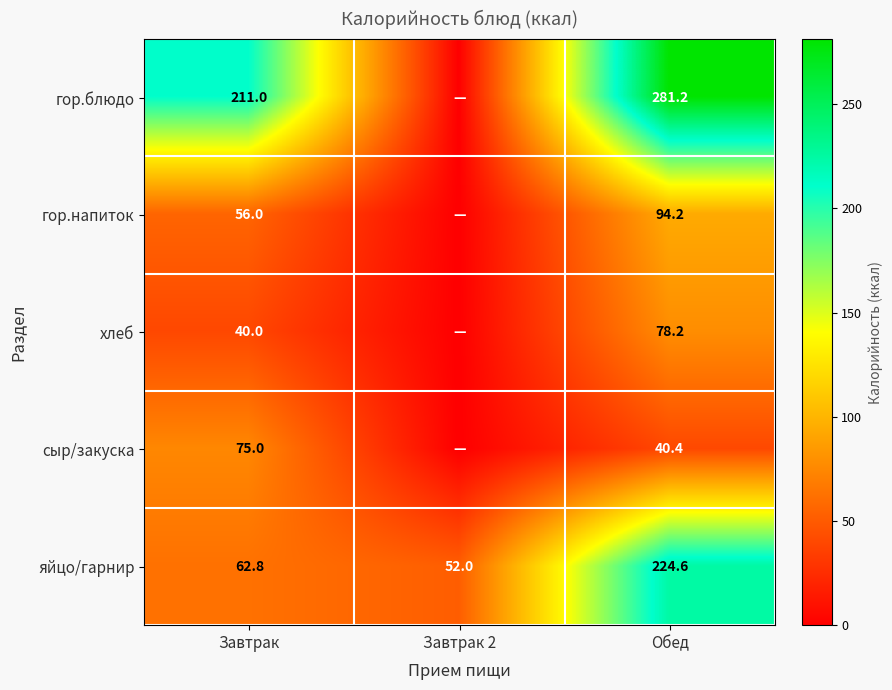

At Завтрак, list the series in order from smallest to largest.

хлеб, гор.напиток, яйцо/гарнир, сыр/закуска, гор.блюдо